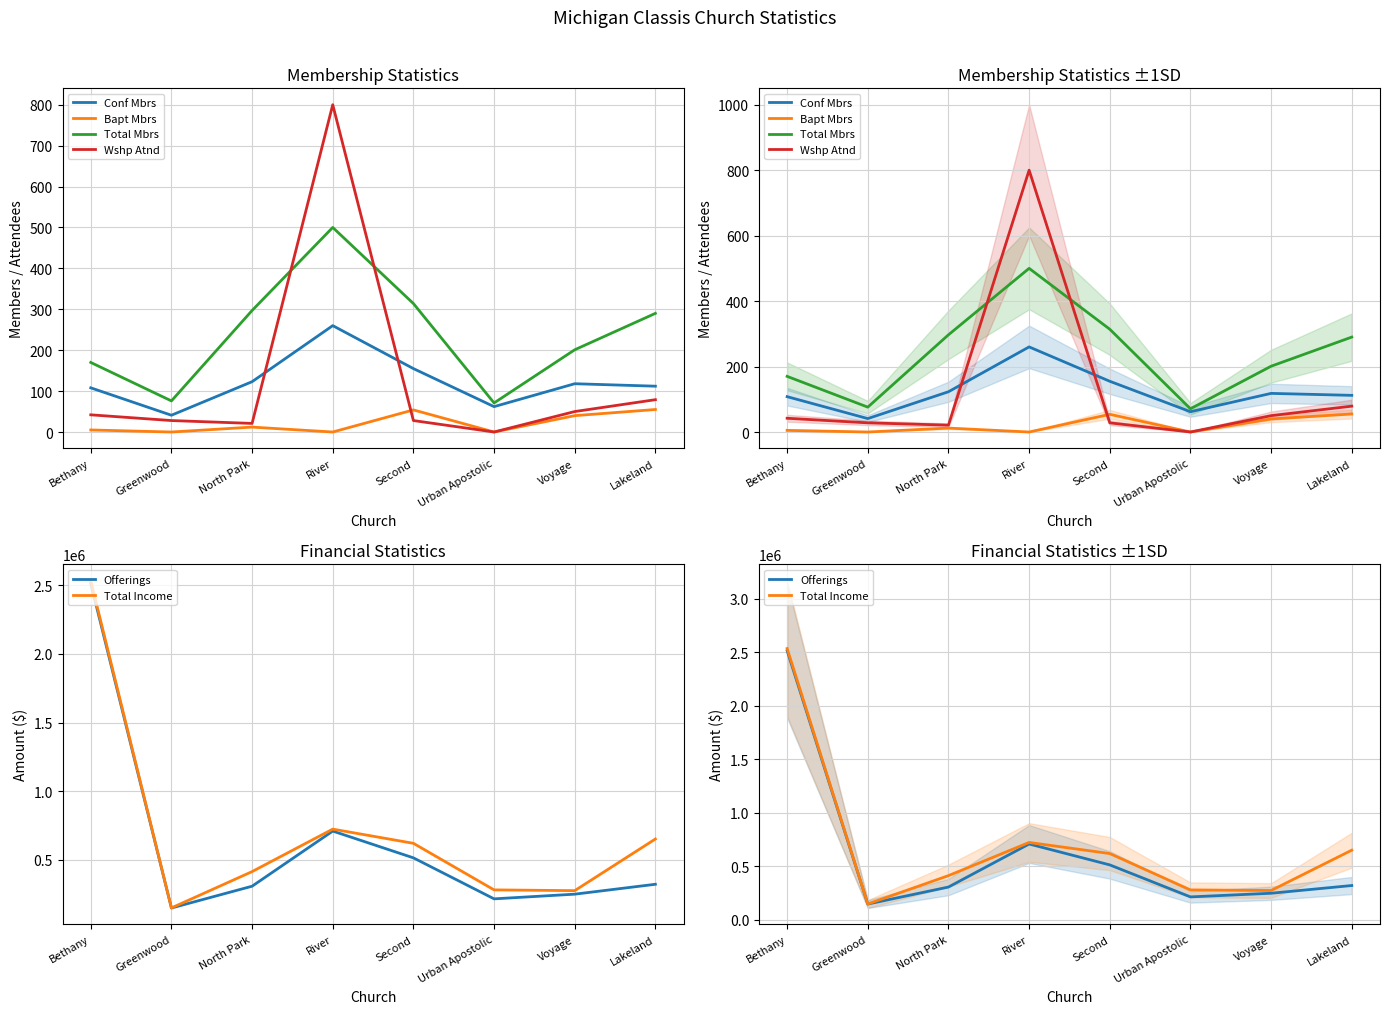

Reading right to left, transcribe all the data shown in this chart.

Conf Mbrs: 112	118	62	155	260	123	41	108
Bapt Mbrs: 55	40	0	54	0	12	0	5
Total Mbrs: 290	201	71	314	500	297	76	170
Wshp Atnd: 79	50	0	28	800	21	28	42
Offerings: 320792	248601	214486	513386	708598	306597	147728	2513964
Total Income: 650890	274282	279837	619370	722848	413165	148374	2533964